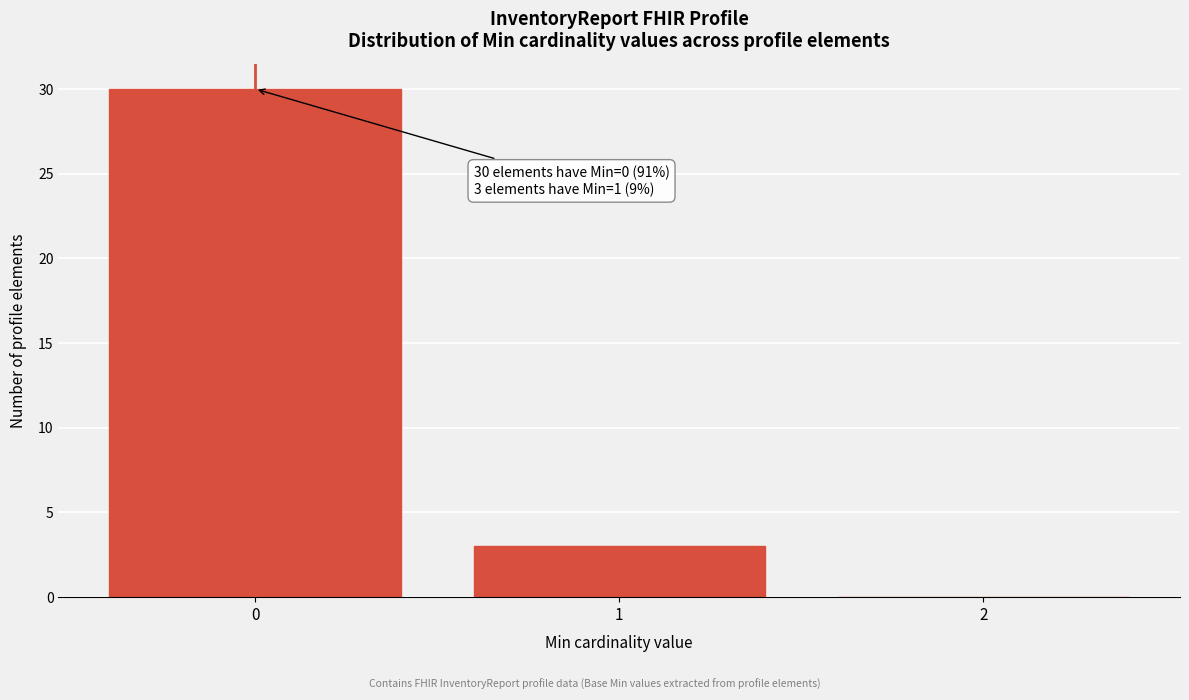

Over which range of the x-axis is the bar tallest?

-0.5 to 0.5